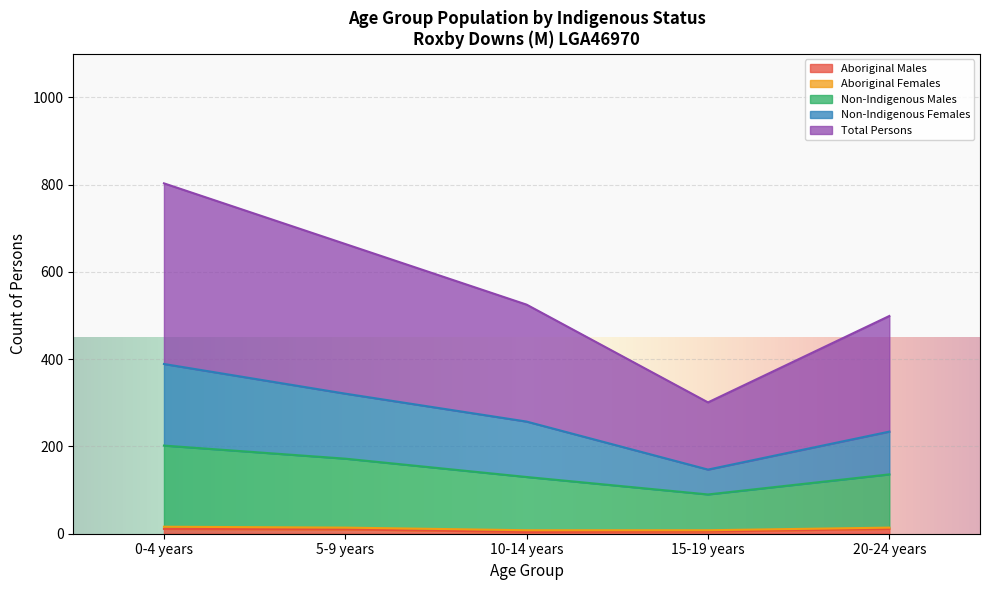

What is the label of the 1st point from the right?

20-24 years